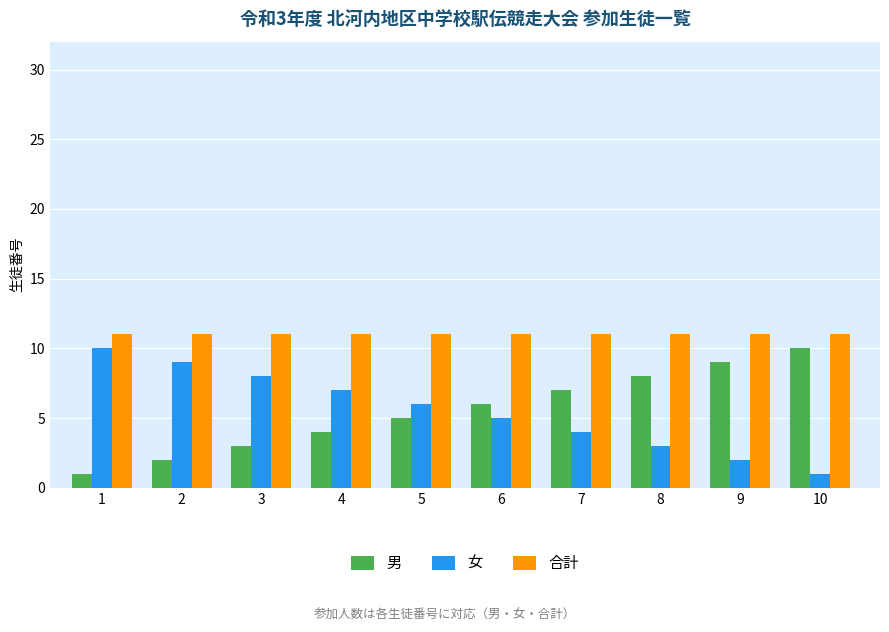

Count the 男 values in the range 3 to 8.

6